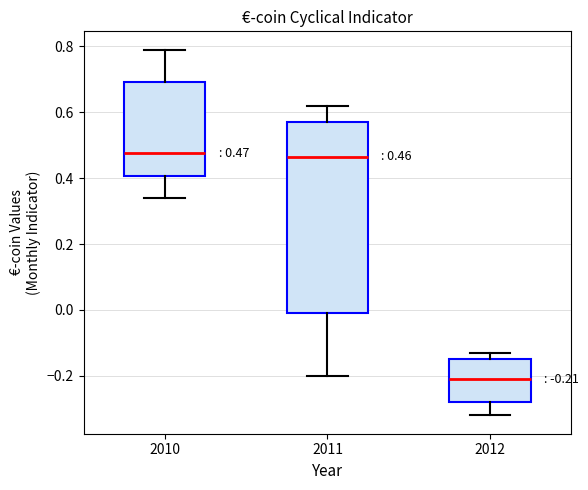

Comparing the boxes themselves (not the whiskers), which one is the tallest?

2011